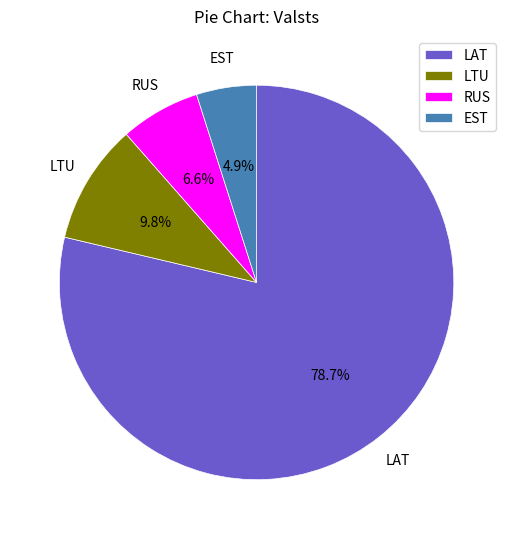

Which slice represents more than half of the pie?

LAT